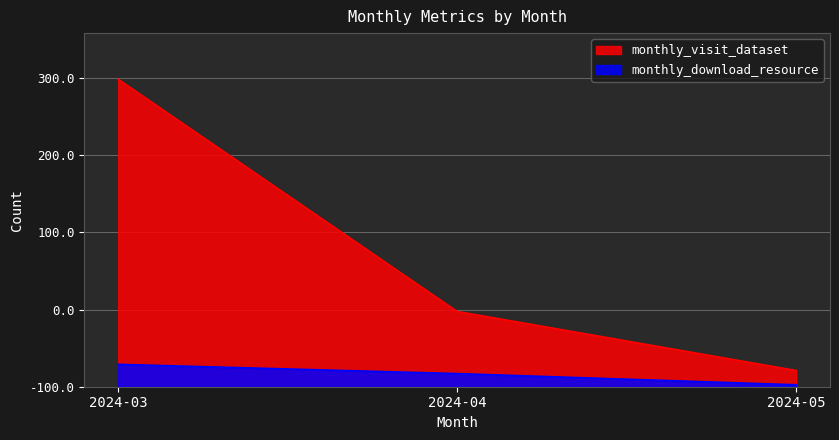

At which category is the sum across all series the highest?

2024-03